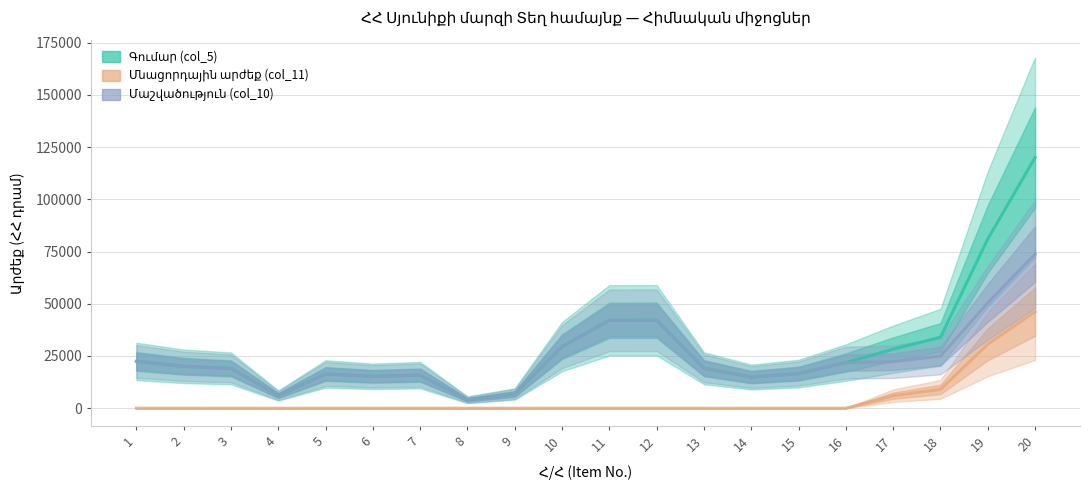

What is the sum of the Մաշվածություն (col_10) values at 18 and 8?

28998.3